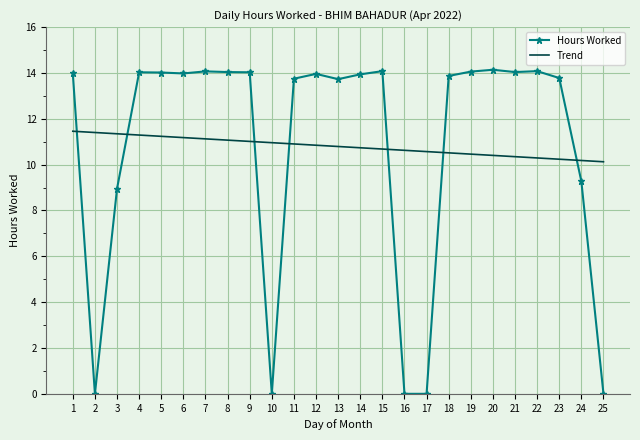

Is it true that Trend equals 11.0 at 9?

True